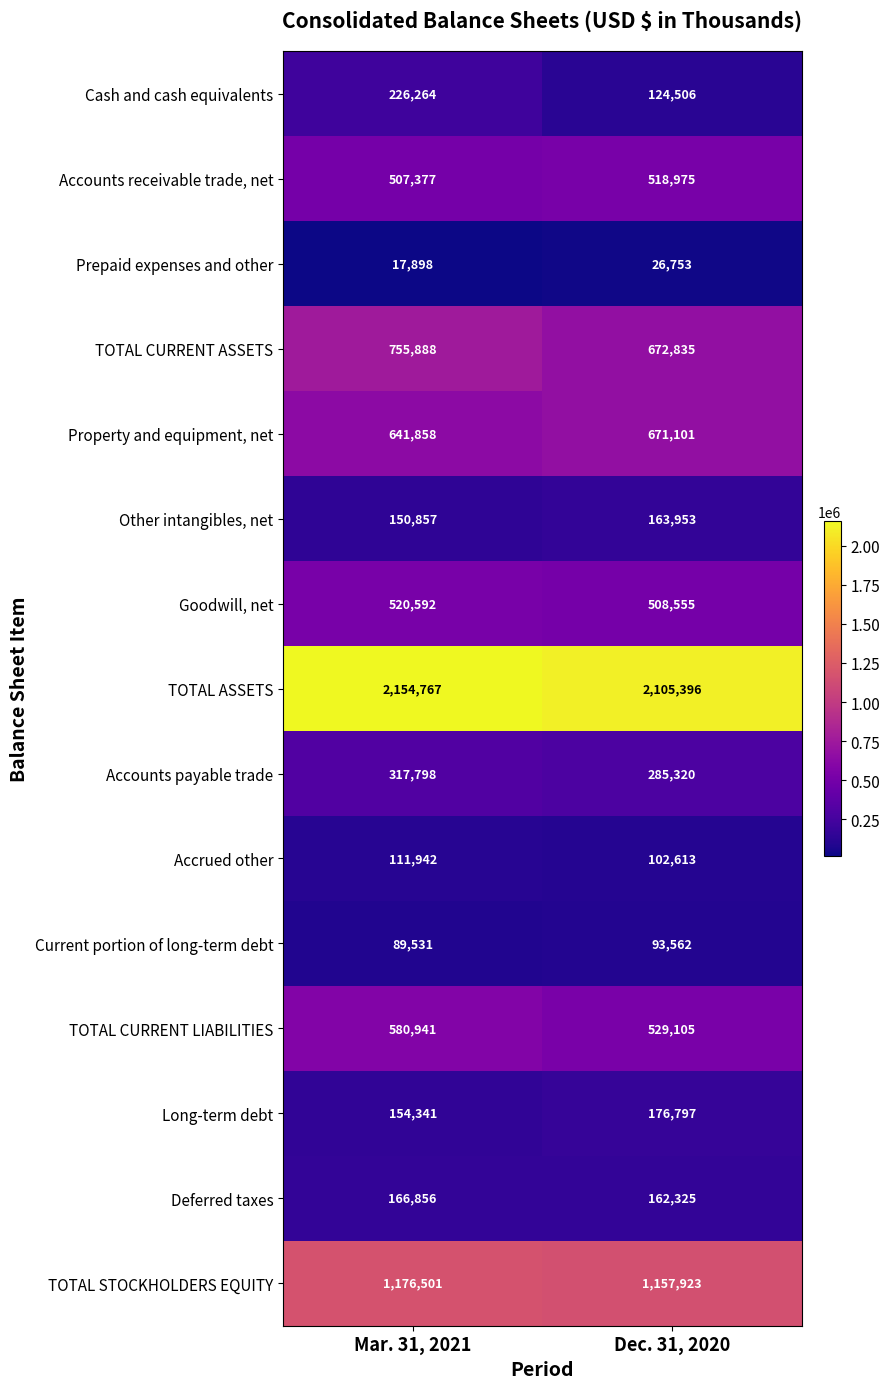

What is the difference between the highest and lowest values at Dec. 31, 2020?

2078643